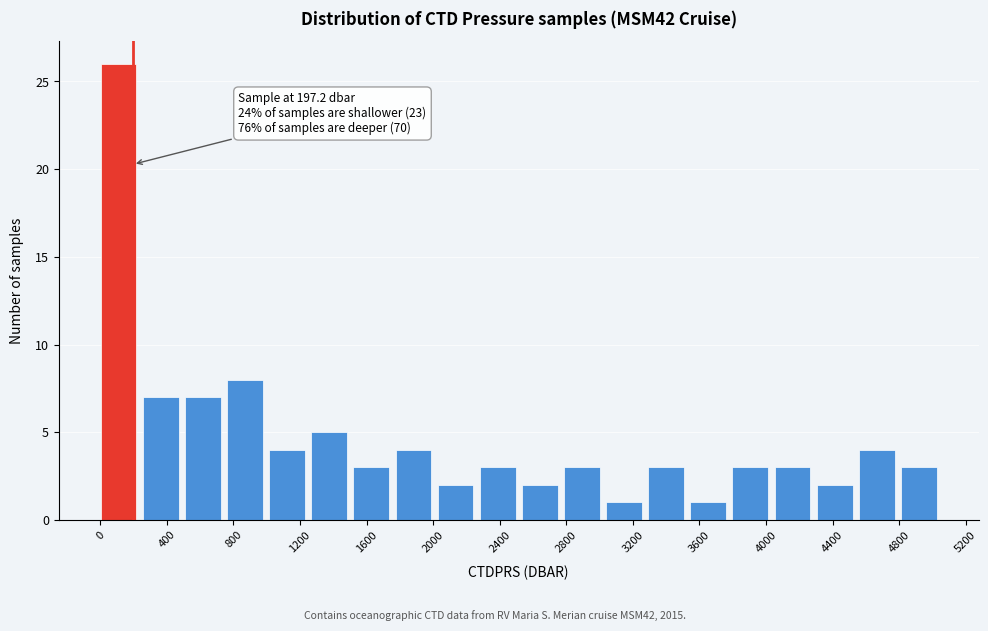

Which range on the x-axis has the tallest bar?

0 to 250